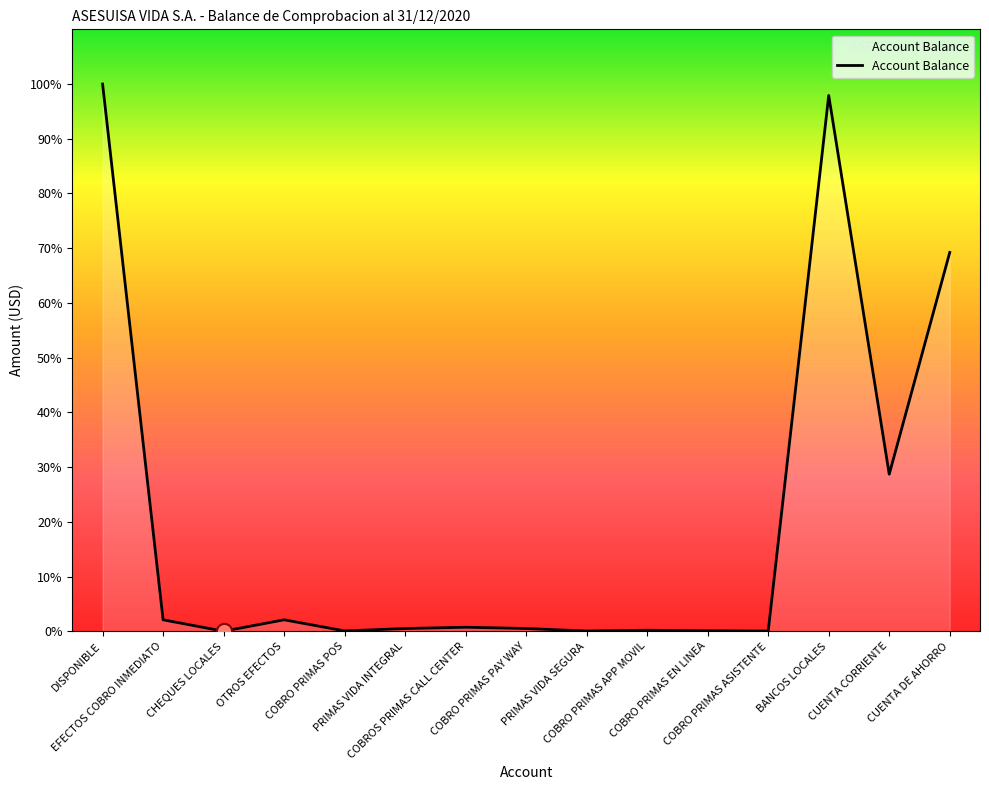

Does the chart have visible grid lines?

No